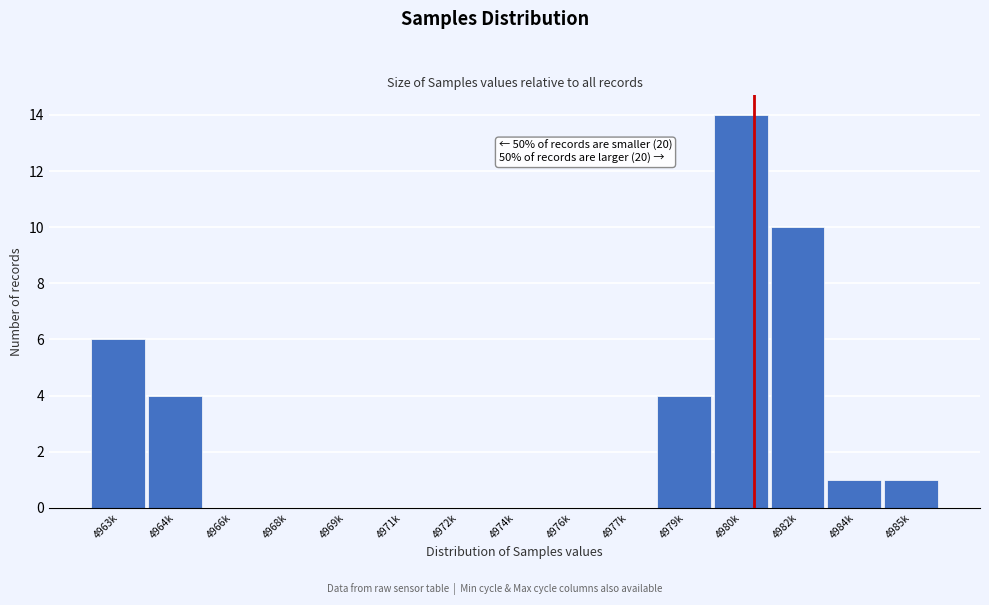

Reading left to right, transcribe all the data shown in this chart.

4963k=6	4964k=4	4966k=0	4968k=0	4969k=0	4971k=0	4972k=0	4974k=0	4976k=0	4977k=0	4979k=4	4980k=14	4982k=10	4984k=1	4985k=1